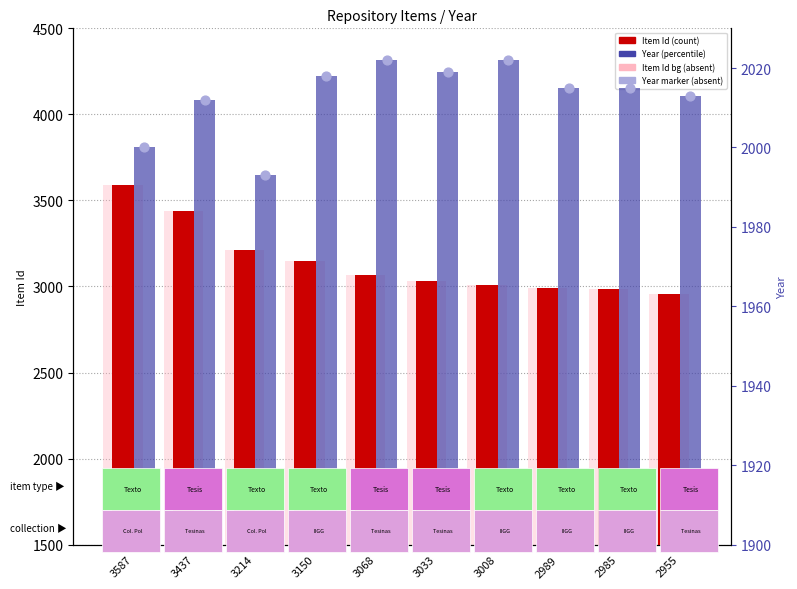

Which series has the widest spread of Y values?

Item Id